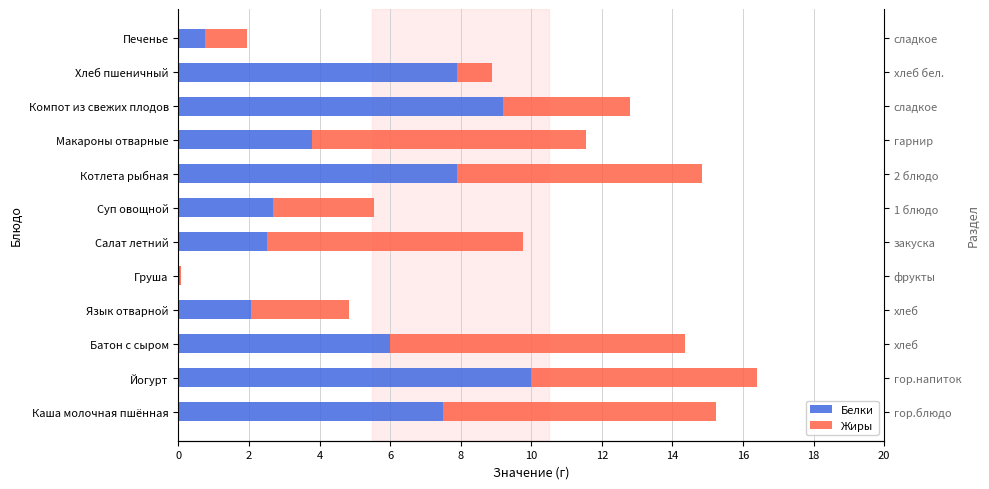

Between Макароны отварные and Хлеб пшеничный, which series saw the biggest shift?

Жиры